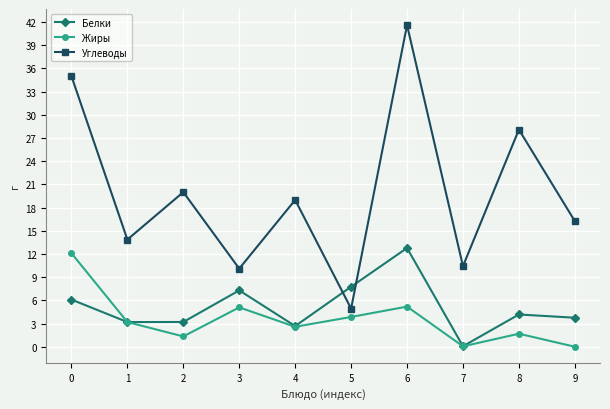

True or false: Жиры has a value of 1.8 at 5.

False